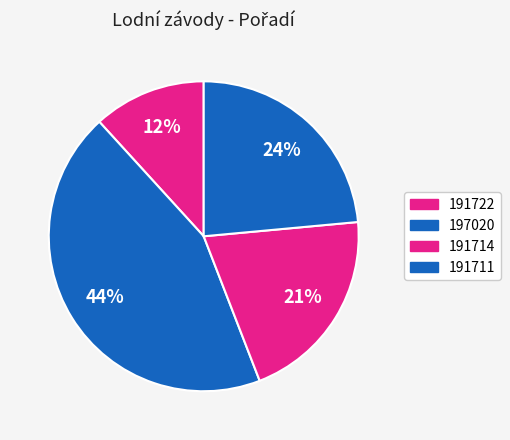

Count the number of slices in the pie.

4